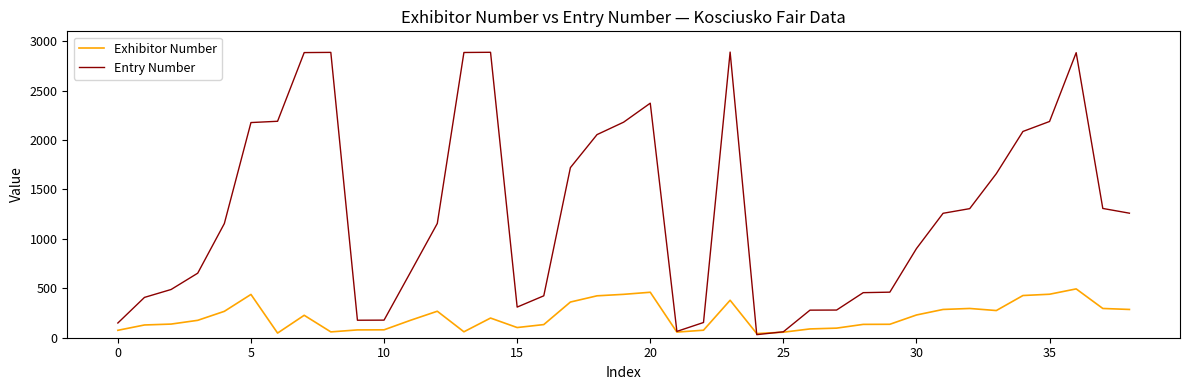

What is the maximum value shown in the chart?

2890